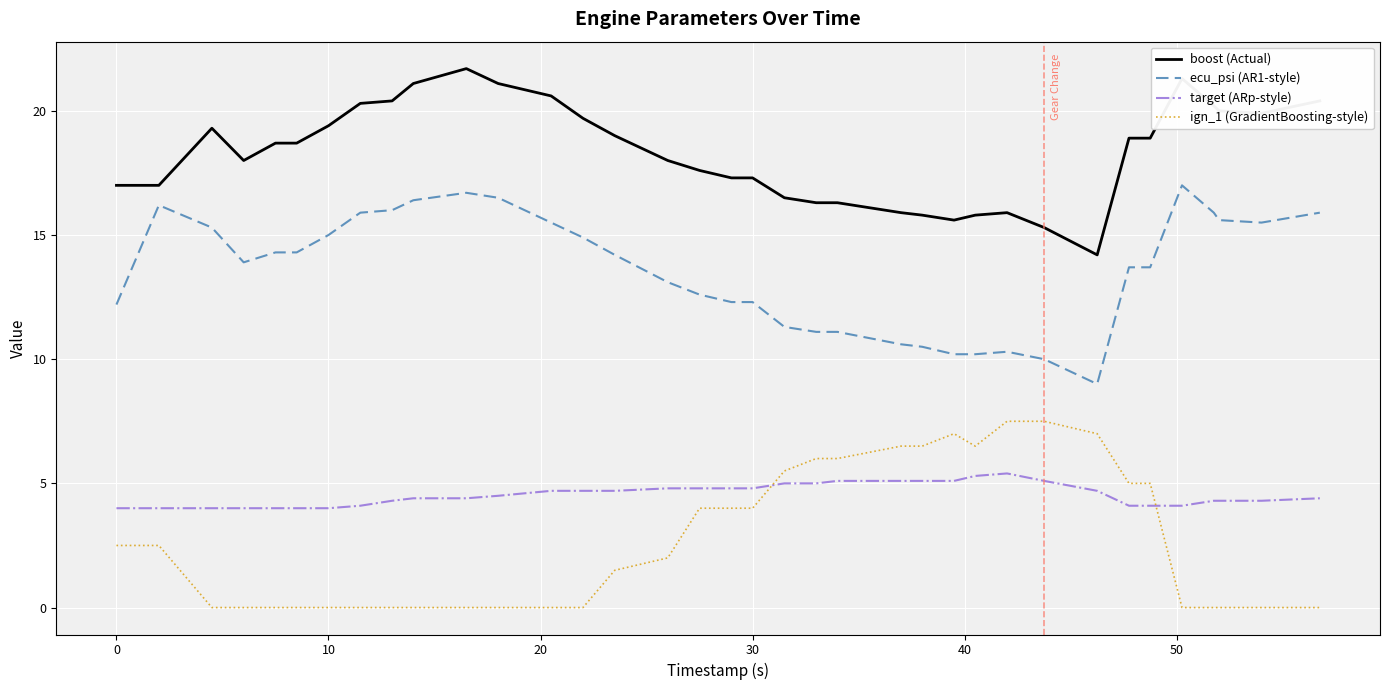

True or false: ign_1 (GradientBoosting-style) and boost (Actual) intersect in this chart.

False